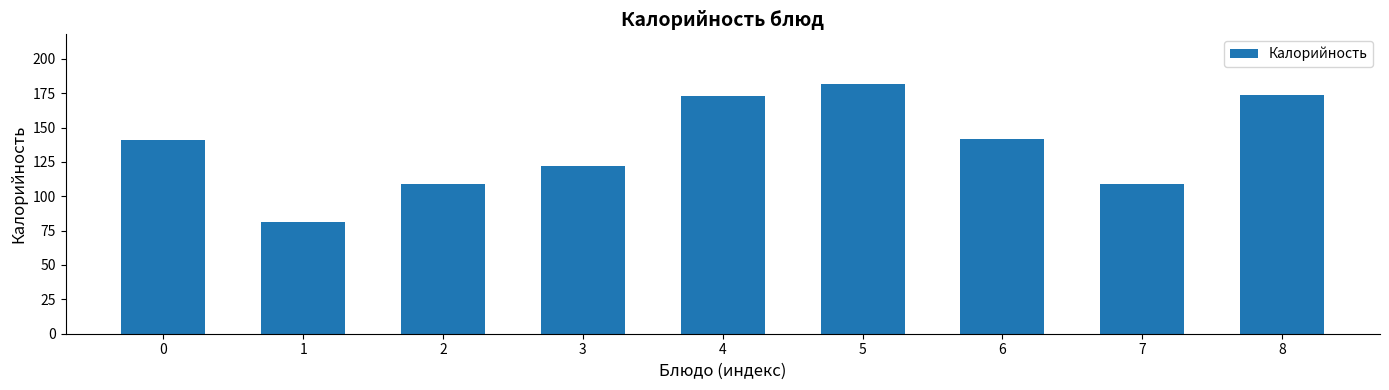

Reading left to right, extract all data points from this chart.

0=141.0	1=81.0	2=108.8	3=122.0	4=173.0	5=181.5	6=142.0	7=108.8	8=174.0